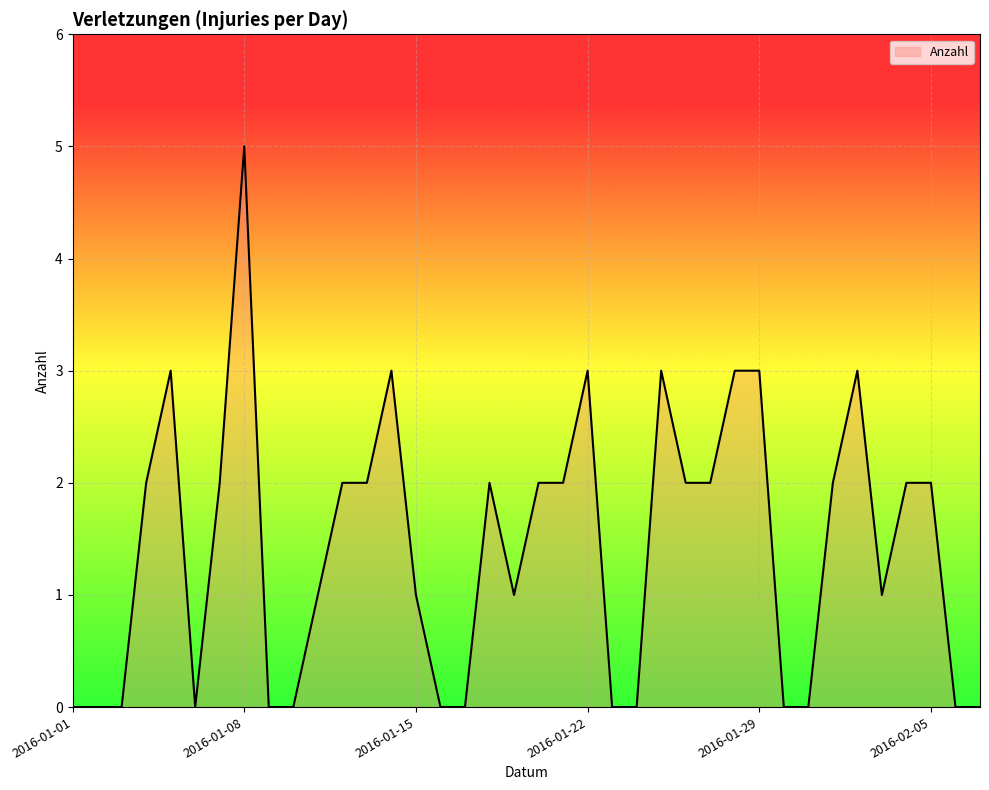

What is the difference between the maximum and minimum values?

5